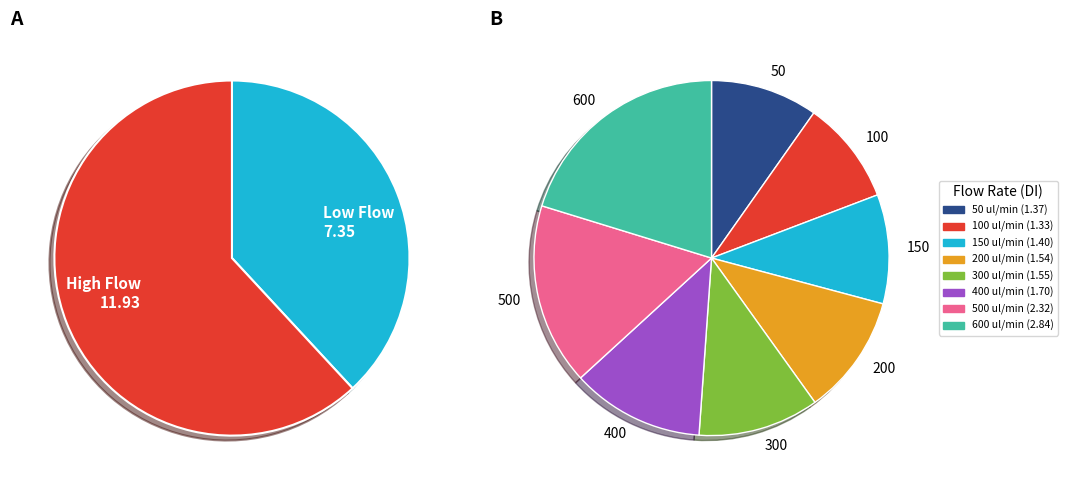

Is there a majority slice in this chart?

No